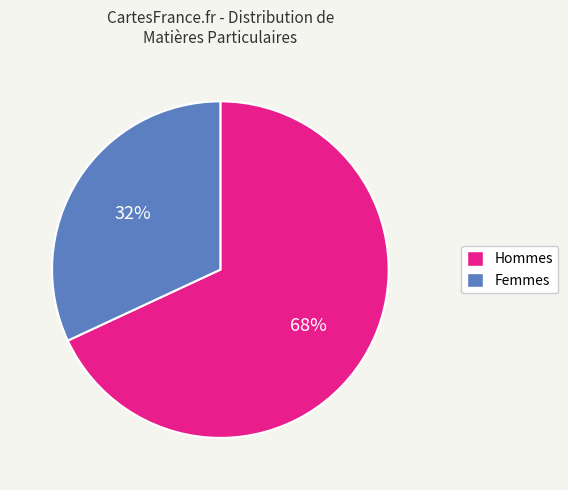

Does any single category account for the majority?

Yes